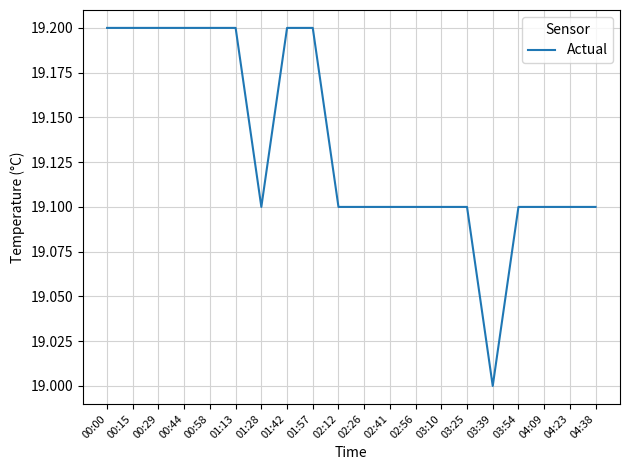

What is the ratio of the value at 01:28 to the value at 01:57?

1.0